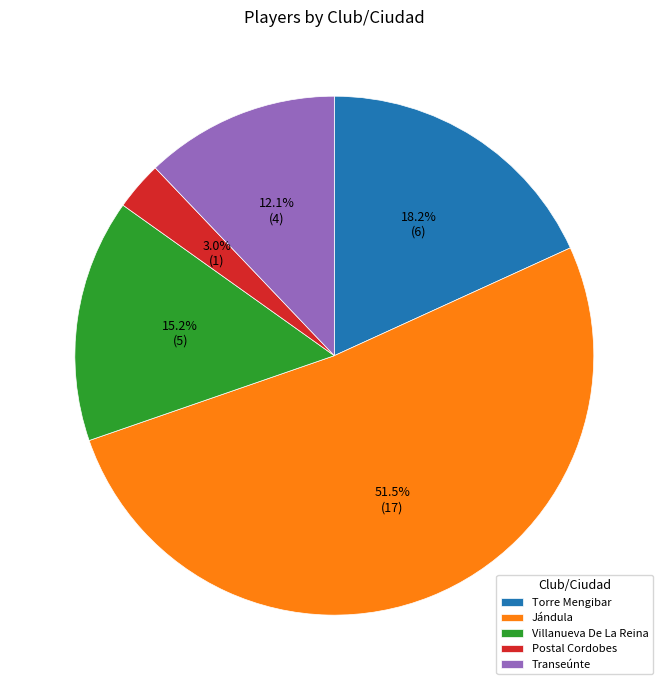

What percentage is NOT represented by Torre Mengibar?

81.8%